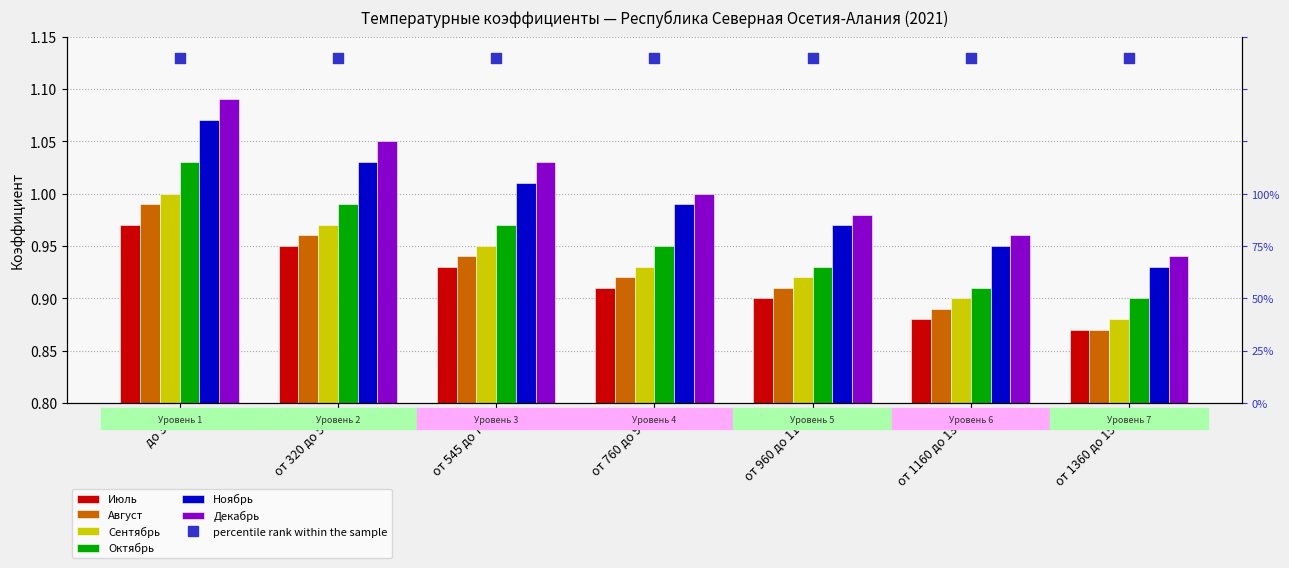

What are all the series names shown in the legend?

Июль, Август, Сентябрь, Октябрь, Ноябрь, Декабрь